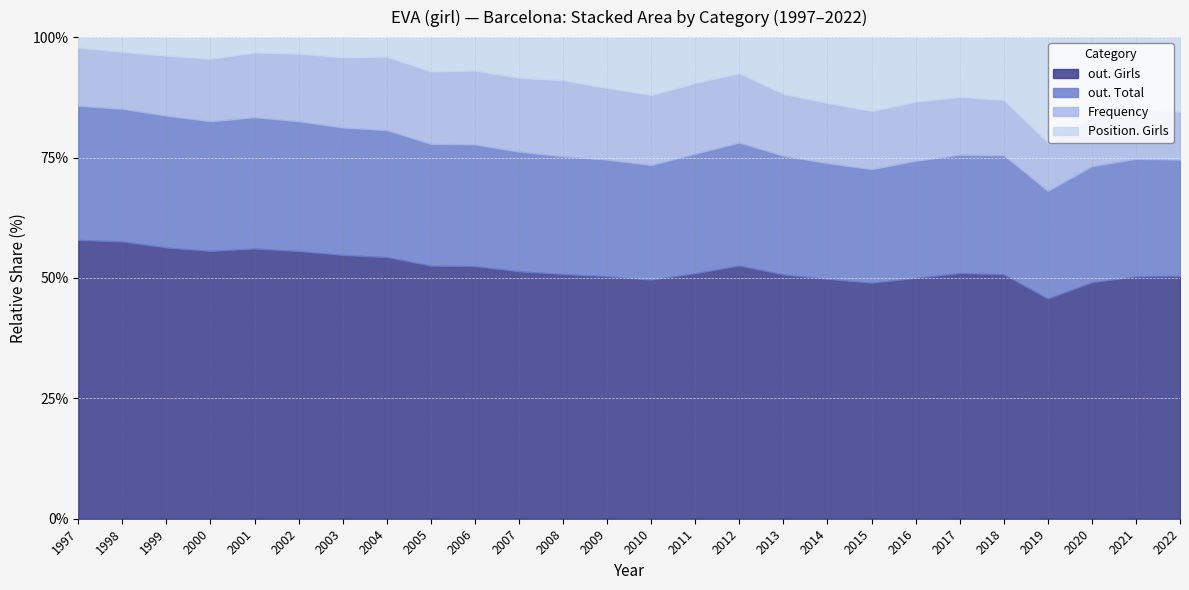

At which label does out. Girls first exceed 318?

1997